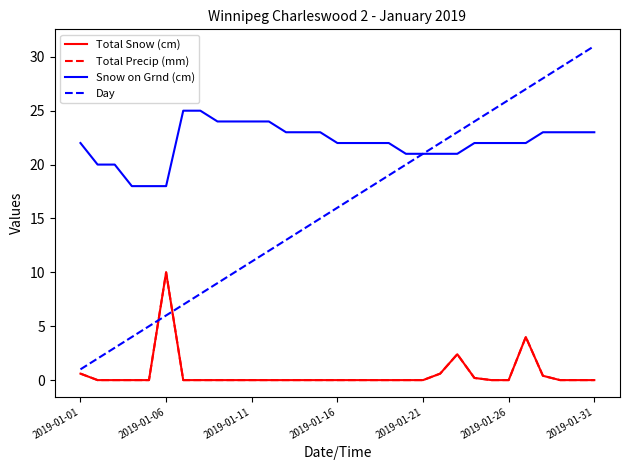

Rank the series by their maximum value, from lowest to highest.

Total Snow (cm), Total Precip (mm), Snow on Grnd (cm), Day